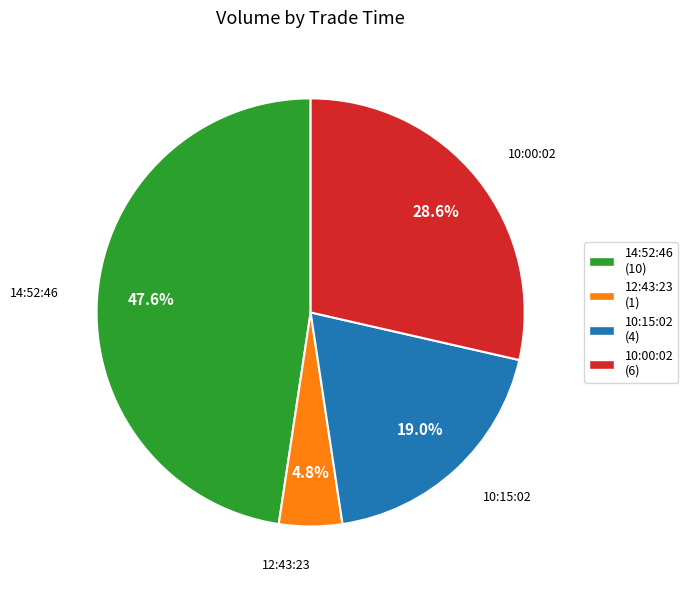

Rank the categories by value from lowest to highest.

12:43:23, 10:15:02, 10:00:02, 14:52:46